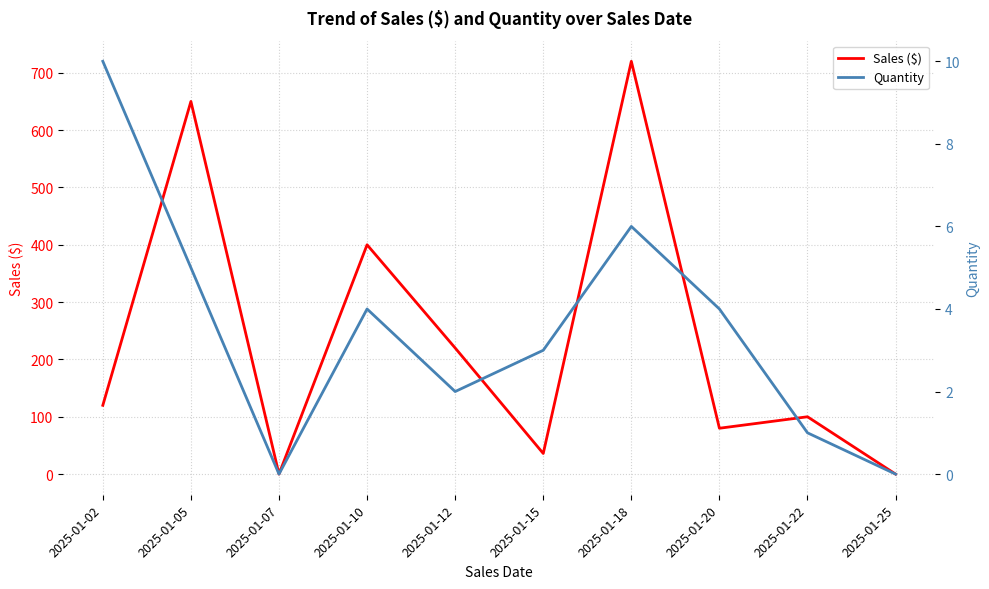

The value of Quantity at 2025-01-10 is 1. True or false?

False